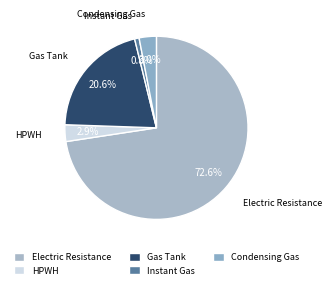

What portion of the pie excludes Gas Tank?

79.4%